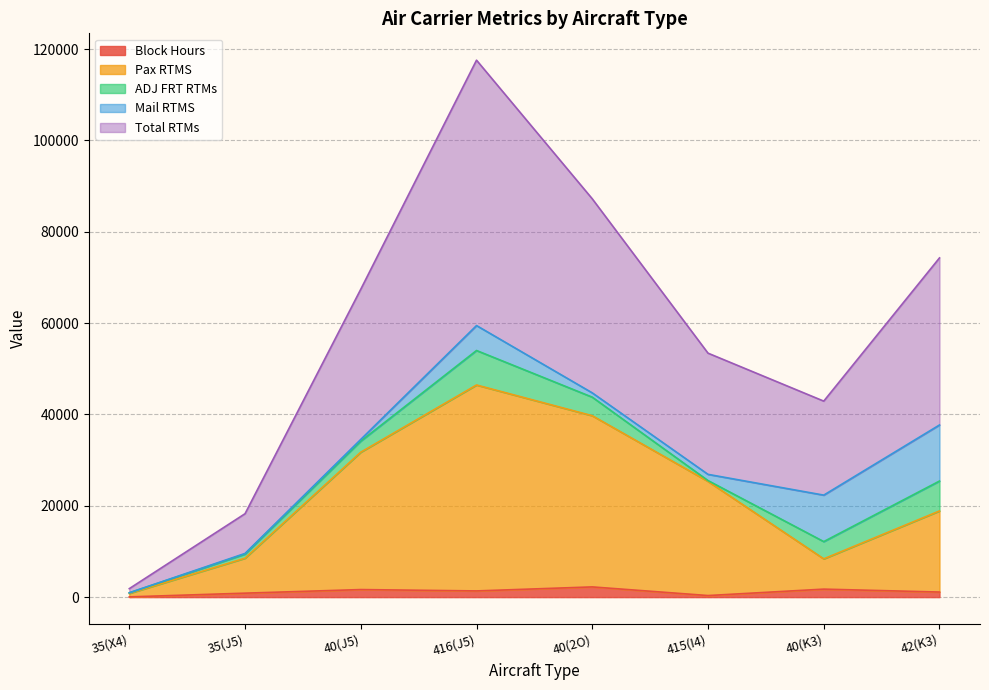

Which series has the widest spread of values?

Total RTMs